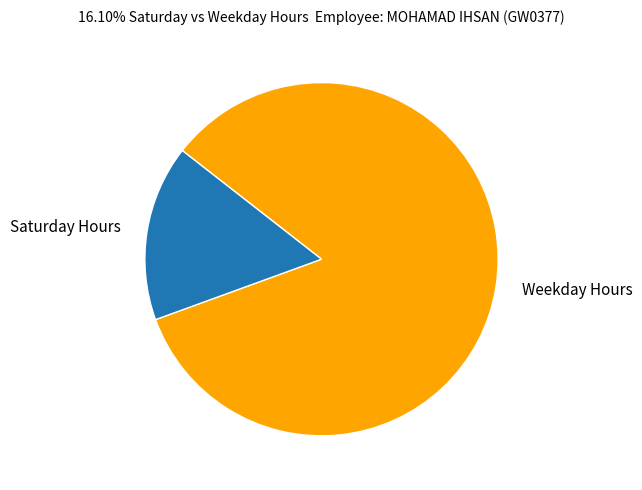

Is it true that Saturday Hours is 28% of the pie?

False